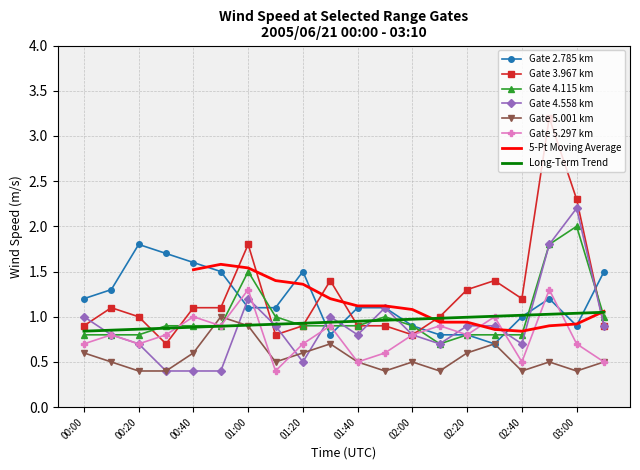

True or false: 4.115 has more than 2 points higher than both neighbors.

True